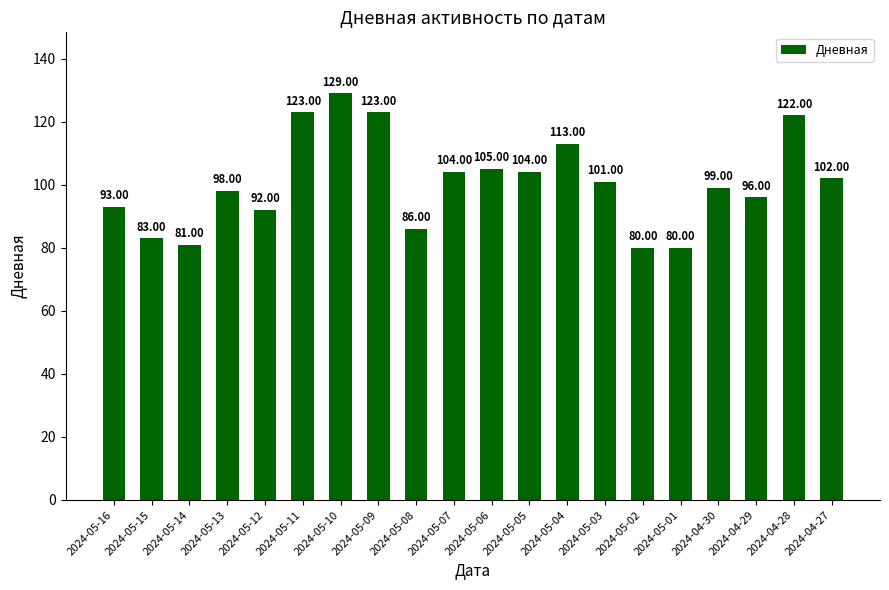

Approximately how many times larger is the value at 2024-04-27 compared to 2024-04-30?

1.0